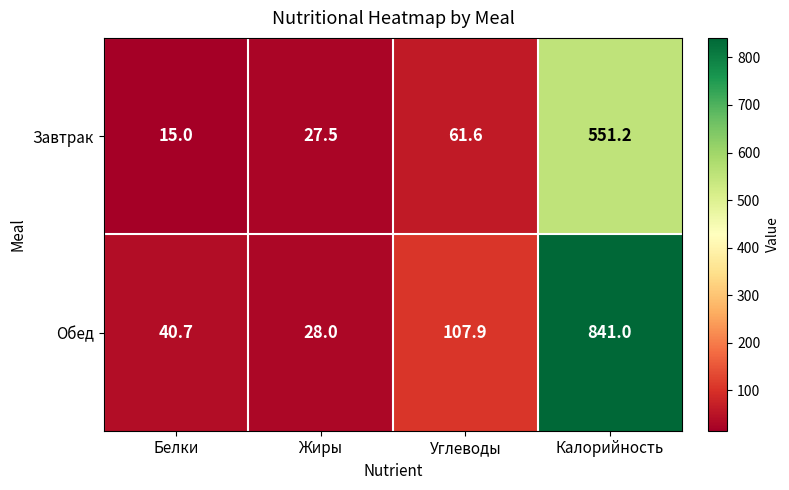

What is the difference between the second highest and second lowest values in the Обед series?

67.2